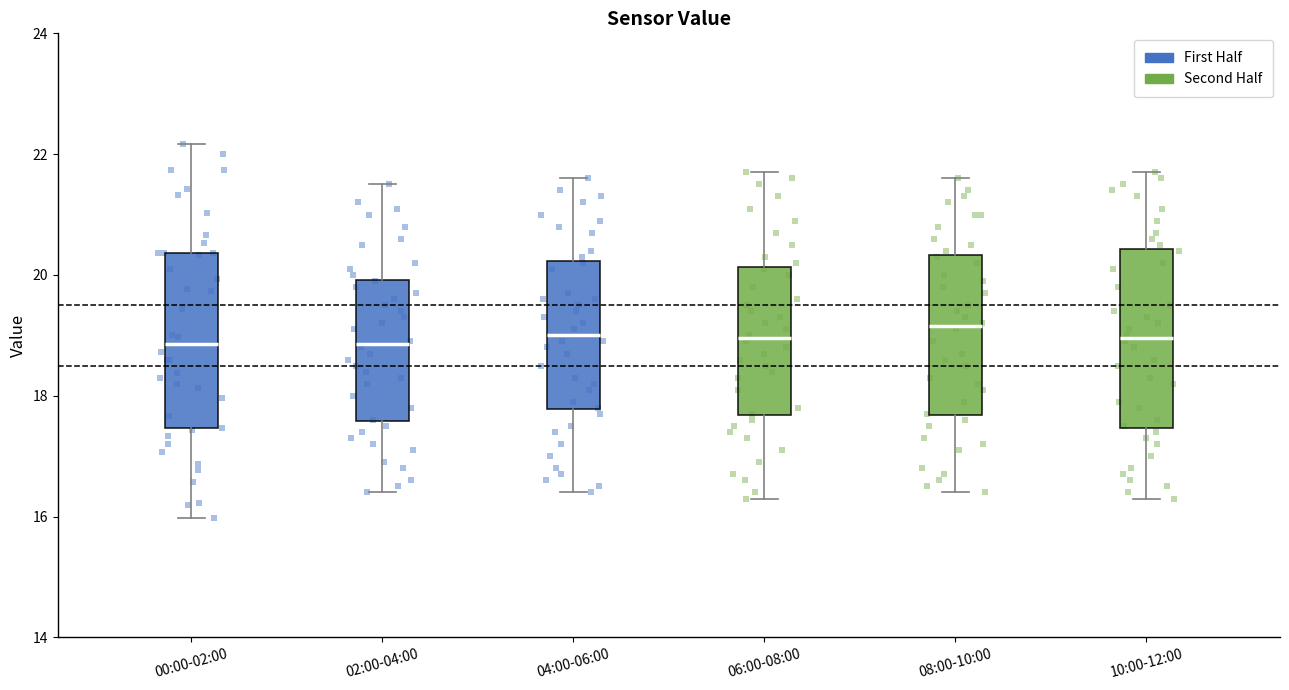

Reading left to right, read every box against the y-axis: the position of its median line, the range the box covers, and the ends of its whiskers. The values are not printed on the chart, so give them approximately, as read against the axis.

00:00-02:00: median 18.8, box 17.4 to 20.4, whiskers 16.0 to 22.2
02:00-04:00: median 18.8, box 17.6 to 20.0, whiskers 16.4 to 21.6
04:00-06:00: median 19.0, box 17.8 to 20.2, whiskers 16.4 to 21.6
06:00-08:00: median 19.0, box 17.6 to 20.2, whiskers 16.4 to 21.8
08:00-10:00: median 19.2, box 17.6 to 20.4, whiskers 16.4 to 21.6
10:00-12:00: median 19.0, box 17.4 to 20.4, whiskers 16.4 to 21.8